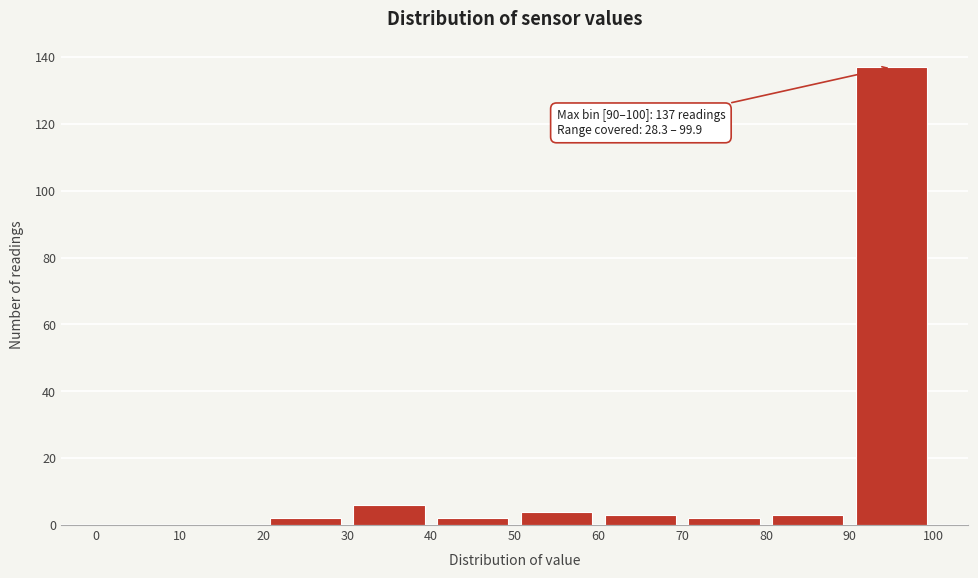

Over which range of the x-axis is the bar tallest?

90 to 100